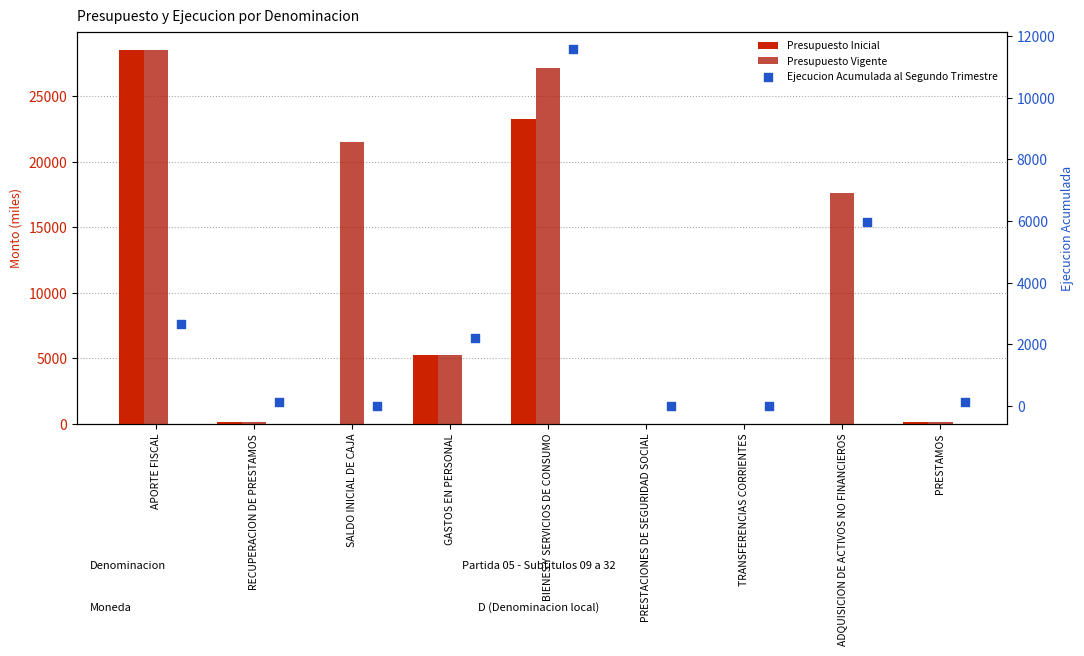

Which series reaches the maximum Y coordinate?

Presupuesto Inicial